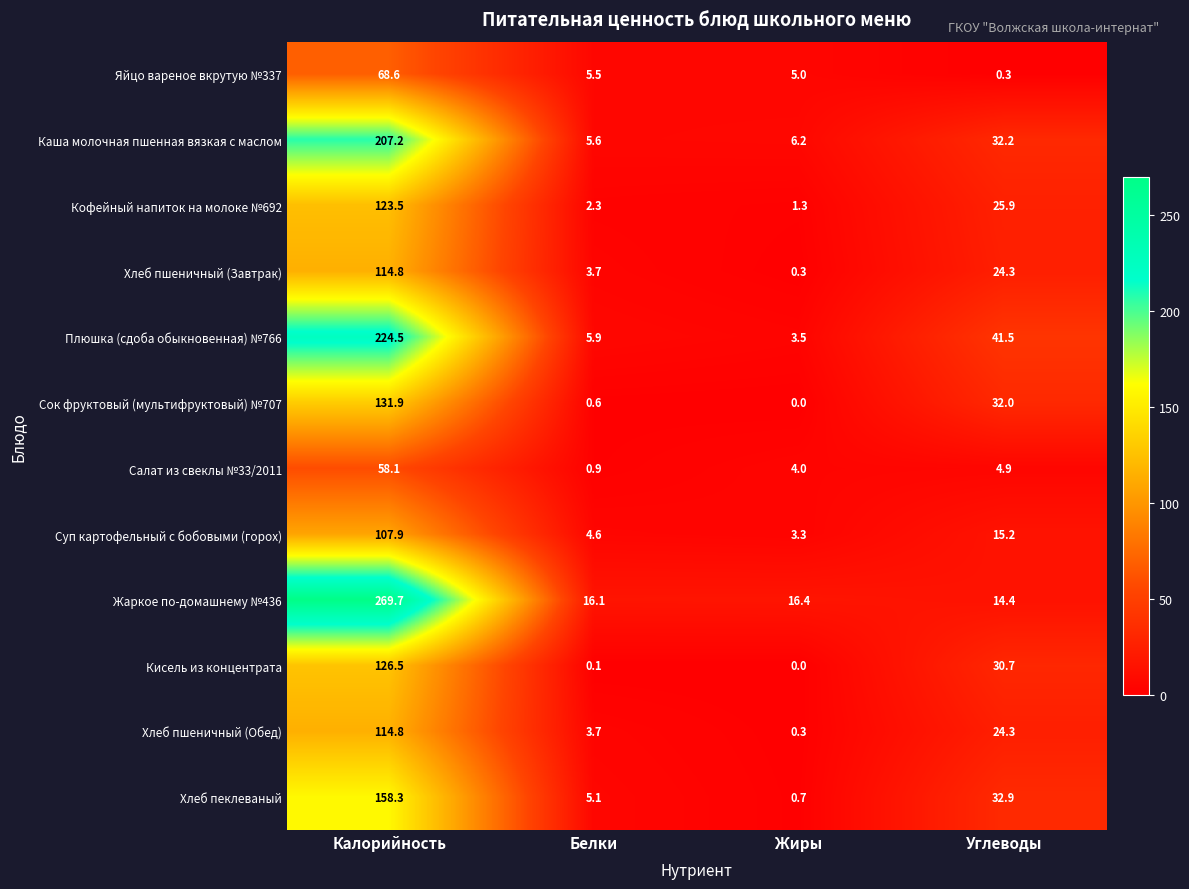

What is the greatest value displayed?

269.7